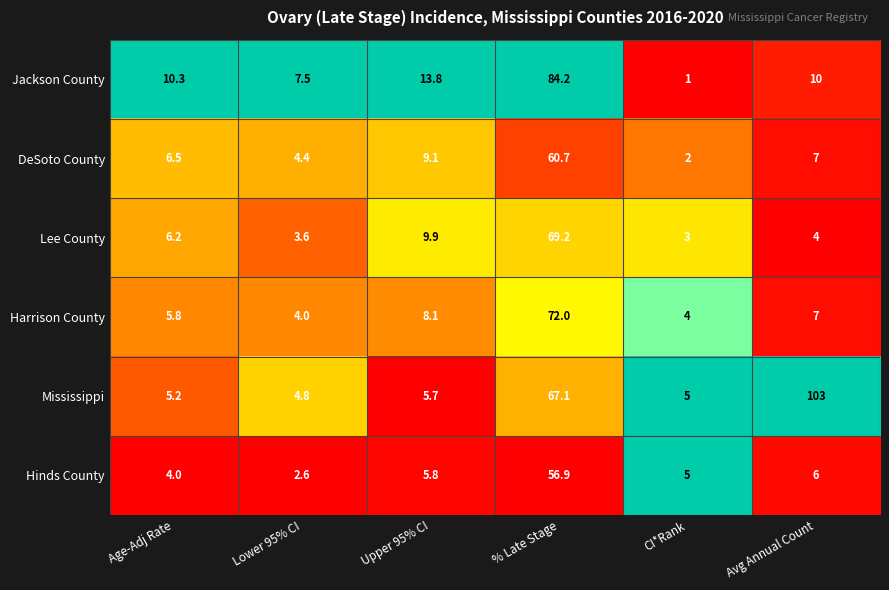

True or false: DeSoto County has a value of 2.1 at Age-Adj Rate.

False